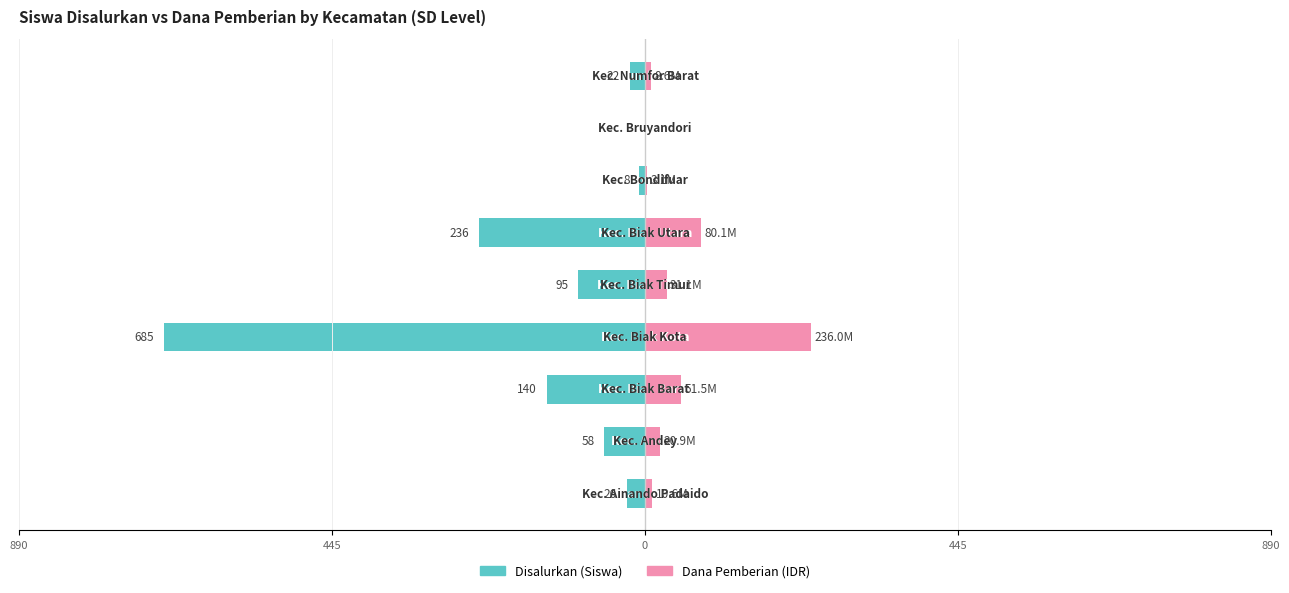

How many series are shown in this chart?

2